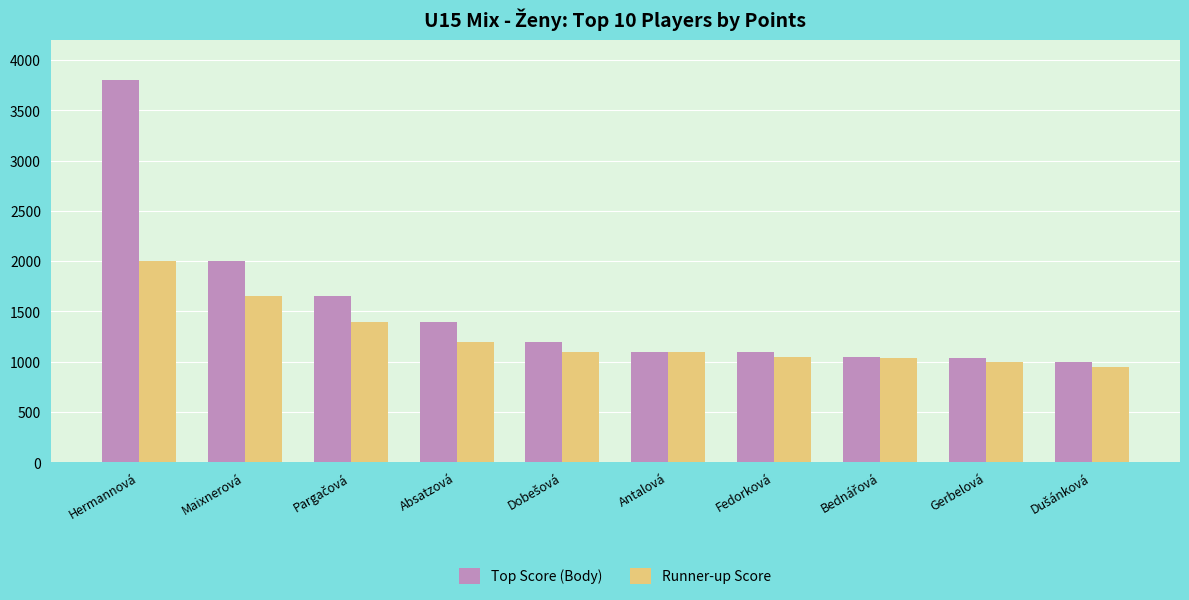

What is the difference between the highest and lowest values at Maixnerová?

350